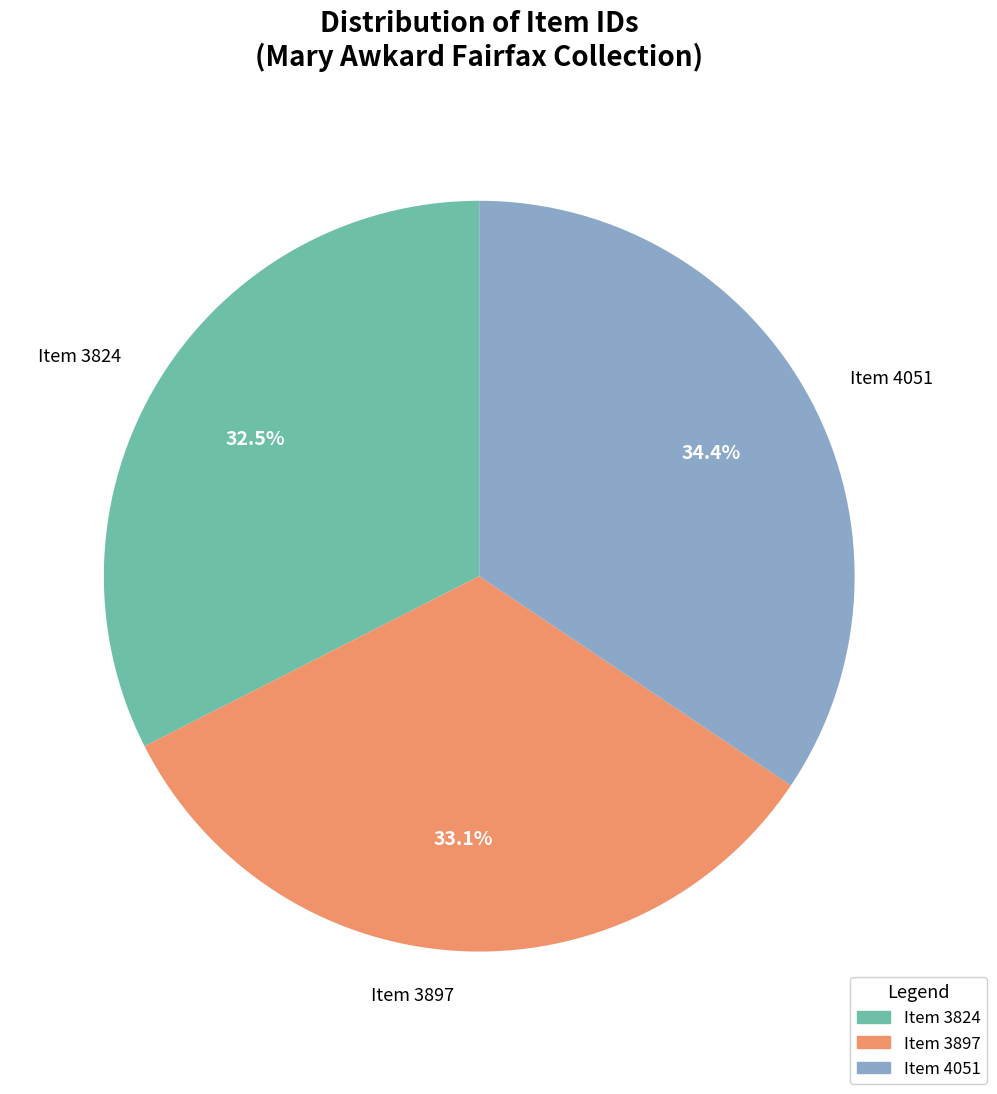

What percentage is the Item 4051 slice, to the nearest percent?

34%